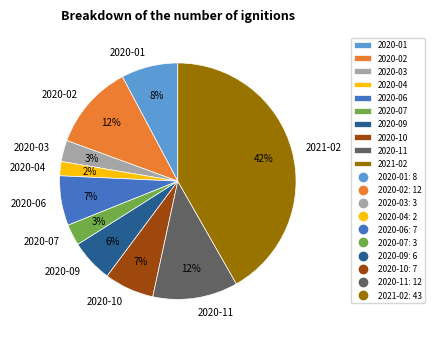

To the nearest percent, what is the combined percentage of 2020-06 and 2020-01?

15%